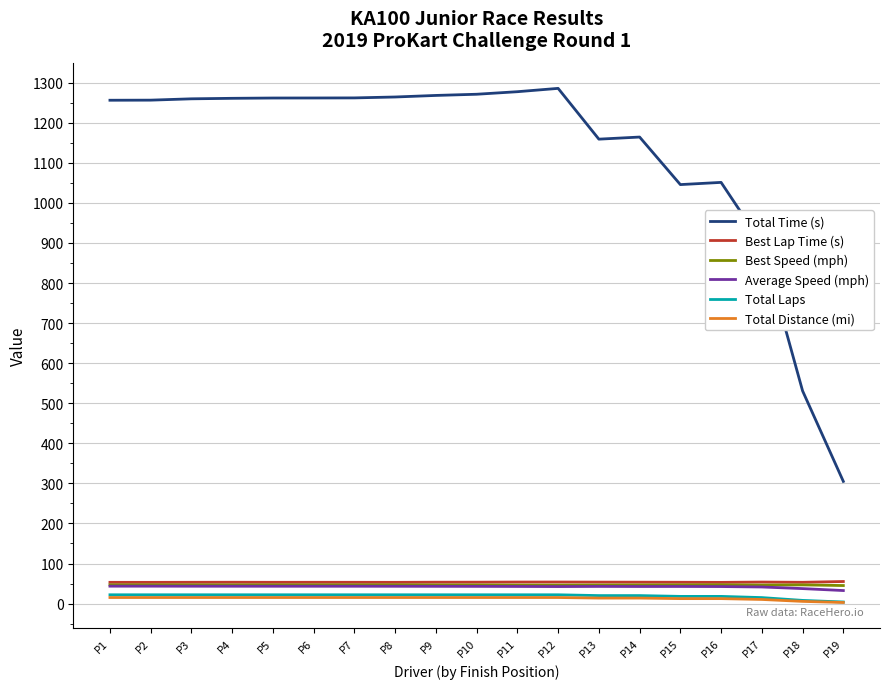

Between P12 and P16, which series saw the biggest shift?

Total Time (s)